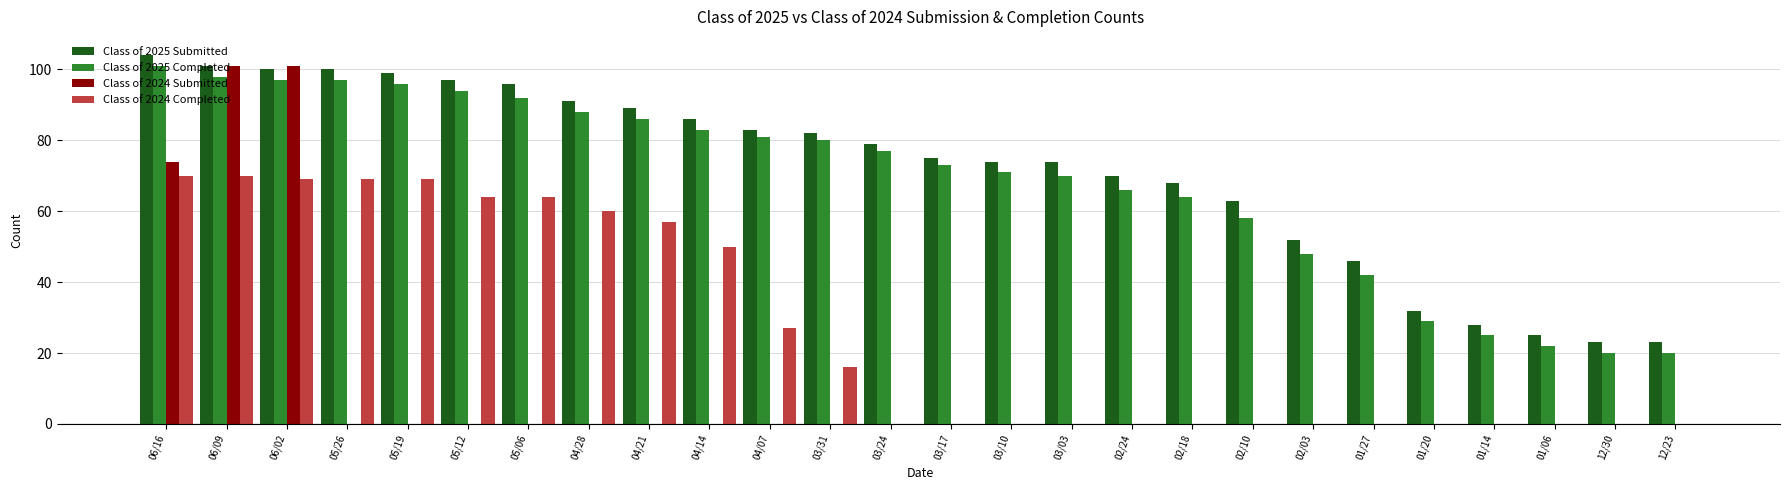

Between 06/16 and 04/21, which series saw the biggest shift?

Class of 2024 Submitted